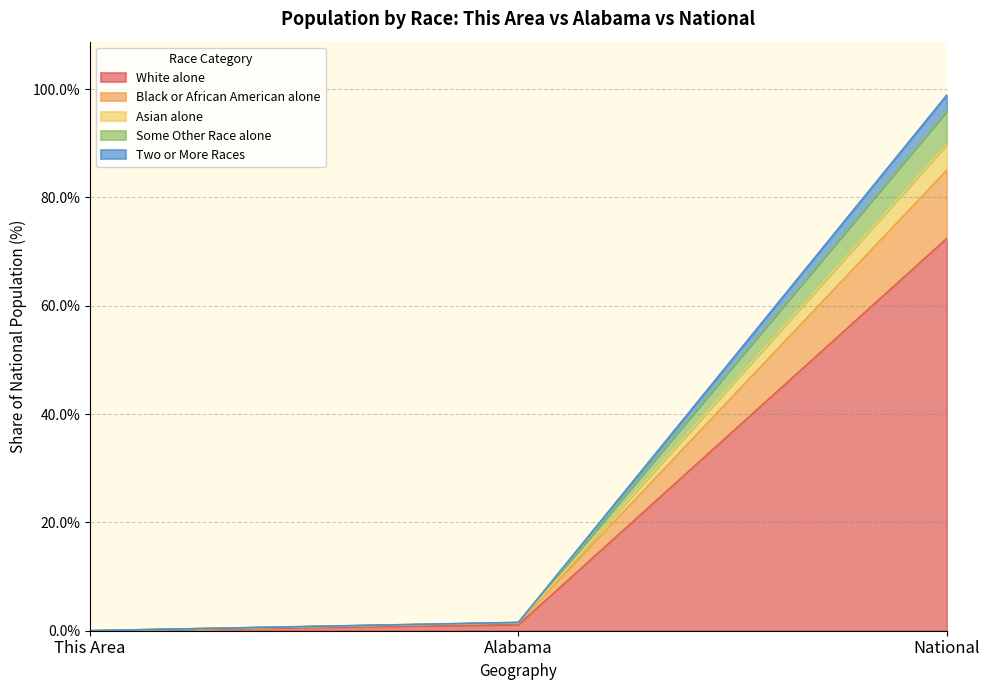

At which category does the chart reach its peak across all series?

National